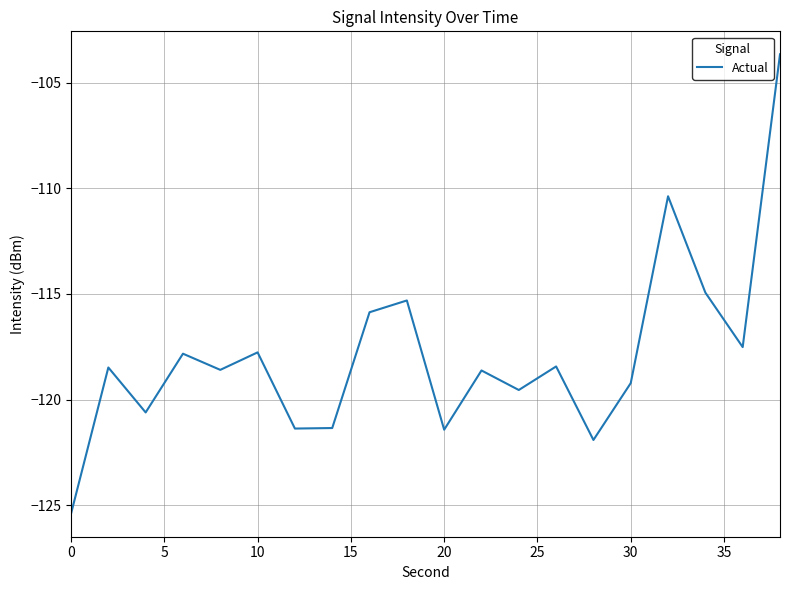

What is the difference between the maximum and minimum values?

21.7